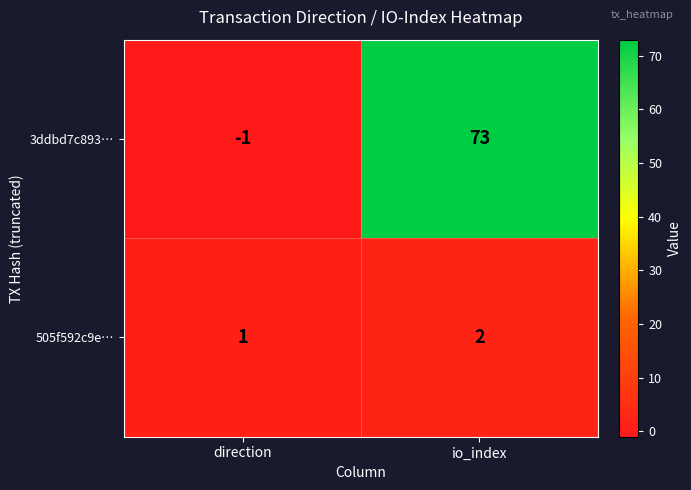

What is the spread (max minus min) of values at direction?

2